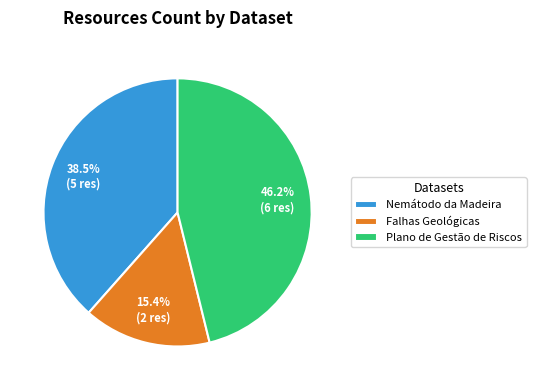

Does Plano de Gestão de Riscos represent more than half of the total?

No